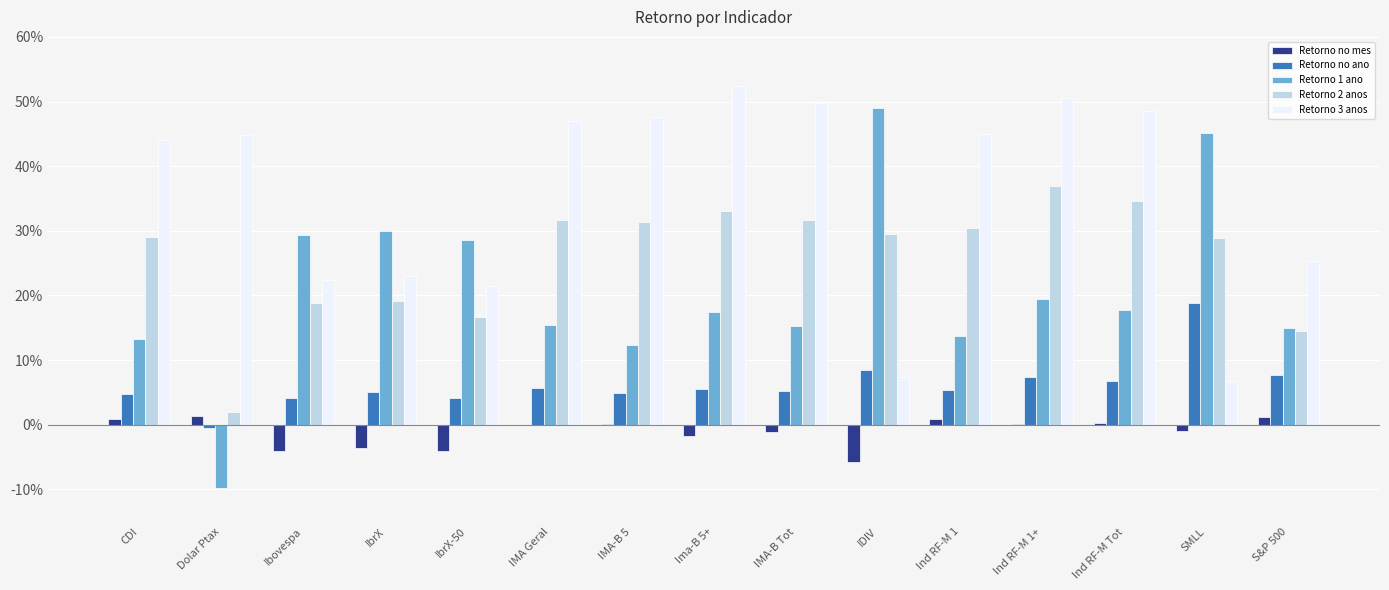

What is the label of the 4th bar from the right?

Ind RF-M 1+